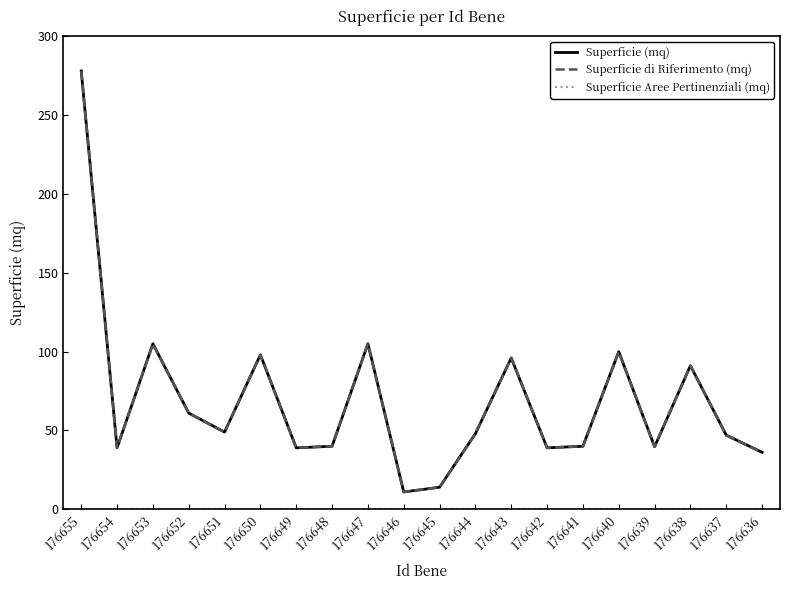

Which has a higher value, 176642 or 176650?

176650